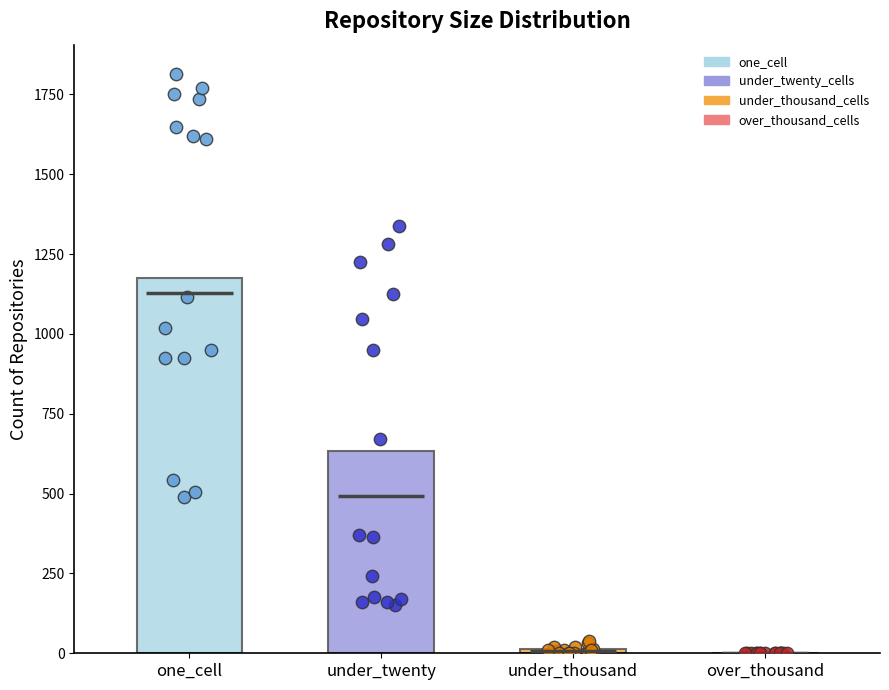

Which series has the largest total across all categories?

one_cell